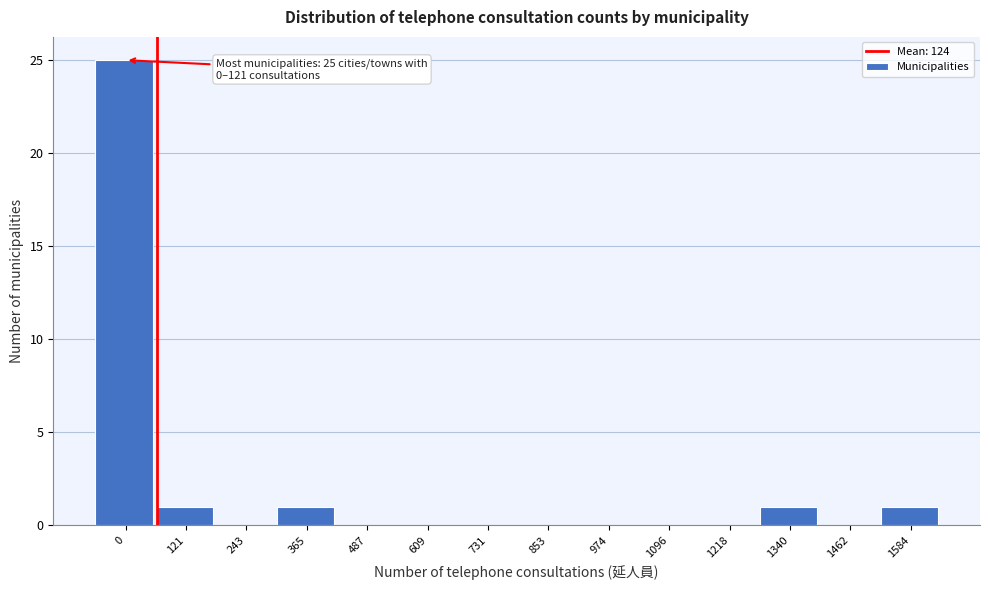

Reading left to right, extract all data points from this chart.

0=25	121=1	243=0	365=1	487=0	609=0	731=0	853=0	974=0	1096=0	1218=0	1340=1	1462=0	1584=1